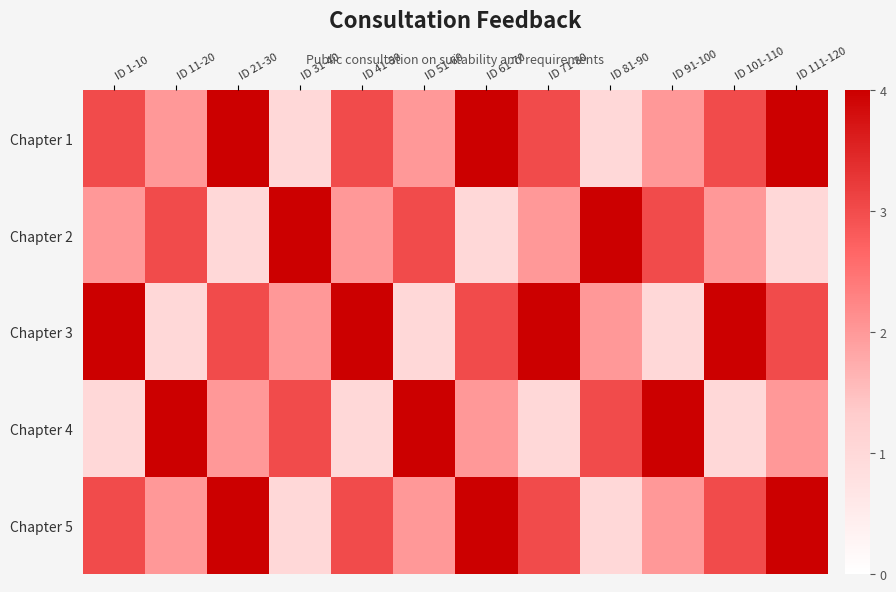

Between ID 41-50 and ID 61-70, which series saw the biggest shift?

Chapter 1